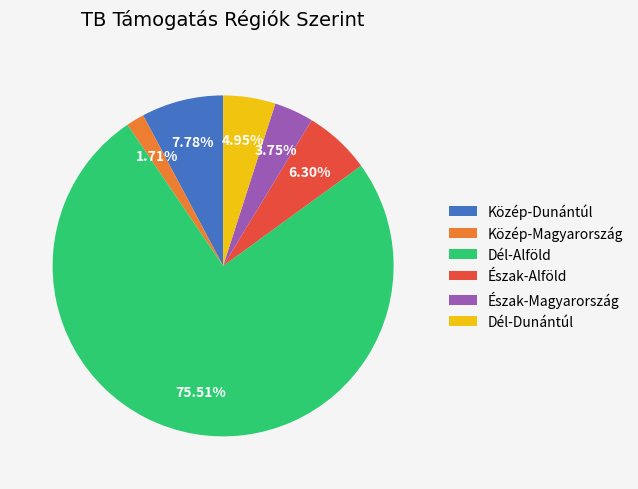

What is the smallest slice in the pie chart?

Közép-Magyarország